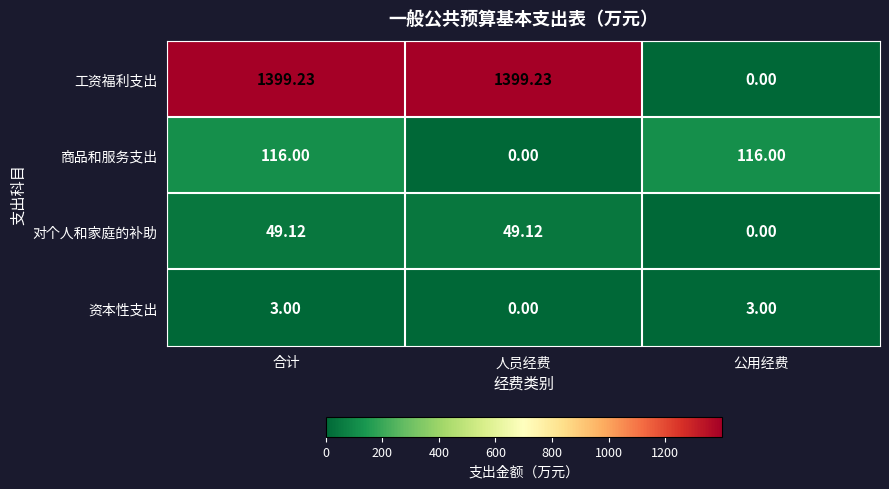

Between 合计 and 公用经费, which series saw the biggest shift?

工资福利支出